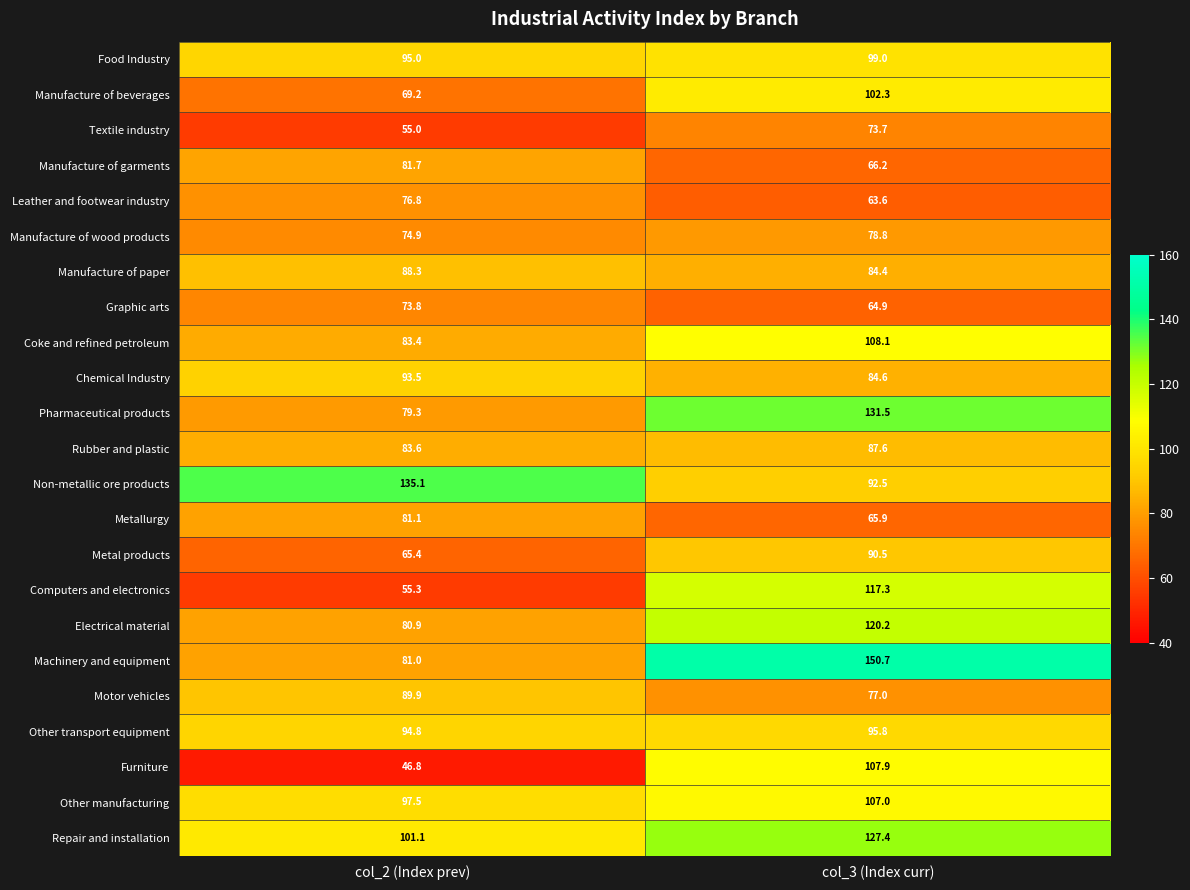

Between col_2 (Index prev) and col_3 (Index curr), which series saw the biggest shift?

Machinery and equipment